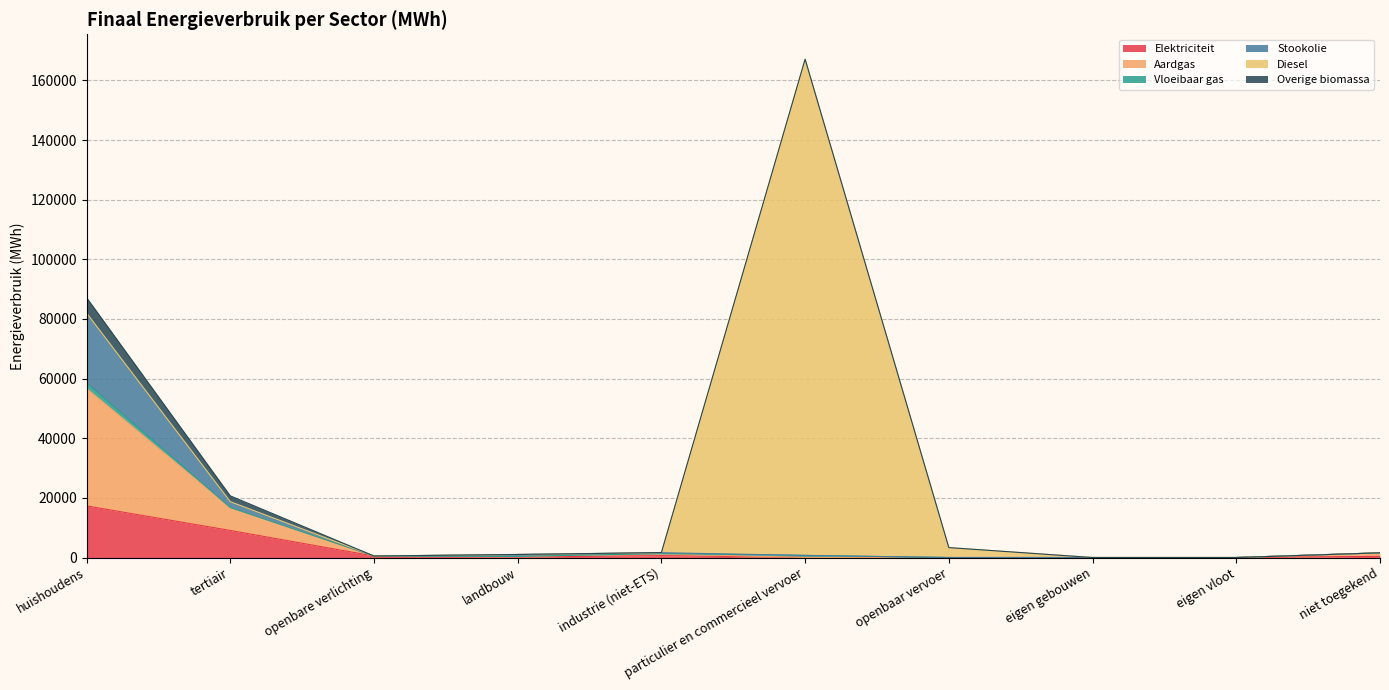

What is the average value of the Elektriciteit series?

2812.2